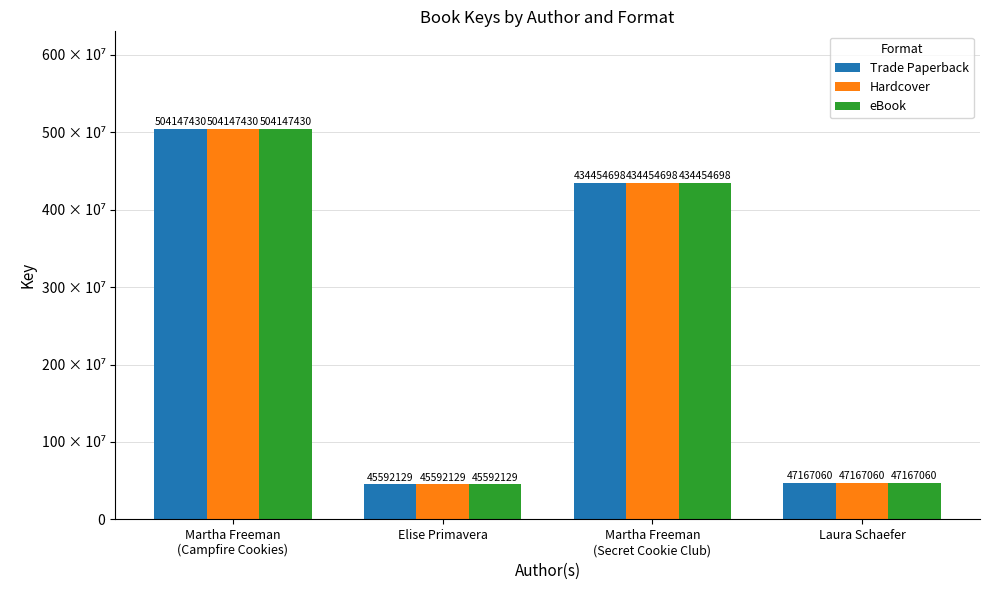

List the series in order of their peak value, highest first.

Trade Paperback, Hardcover, eBook